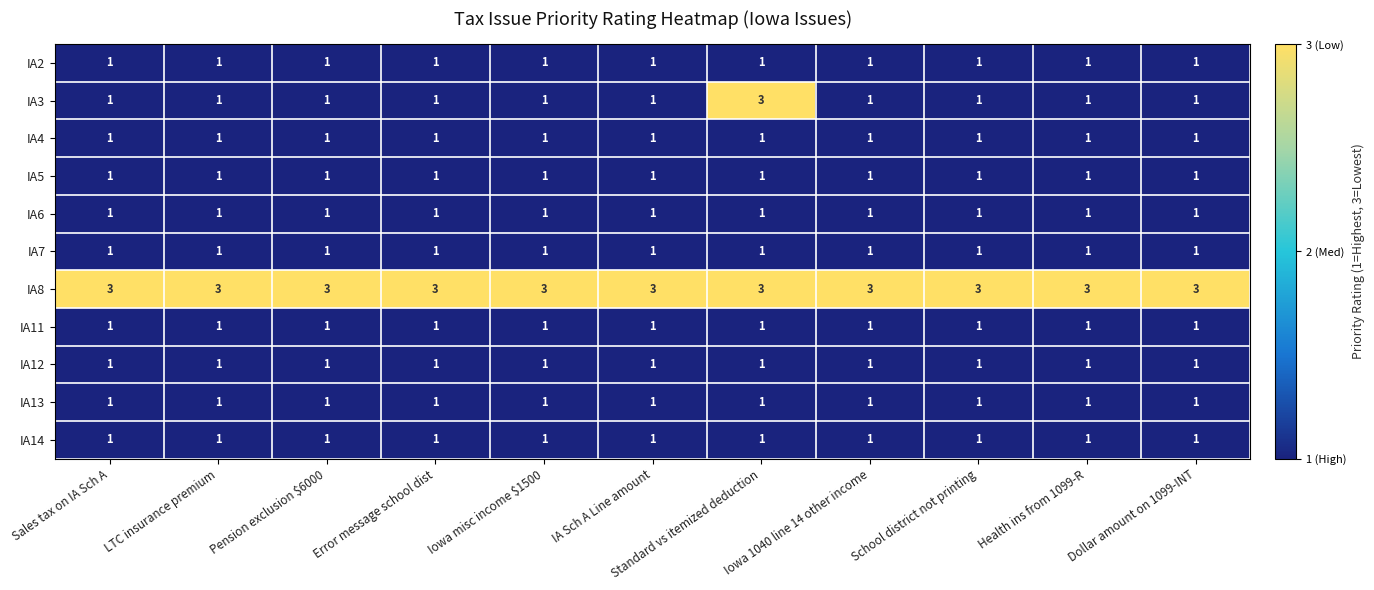

Is it true that IA11 equals 2 at Pension exclusion $6000?

False